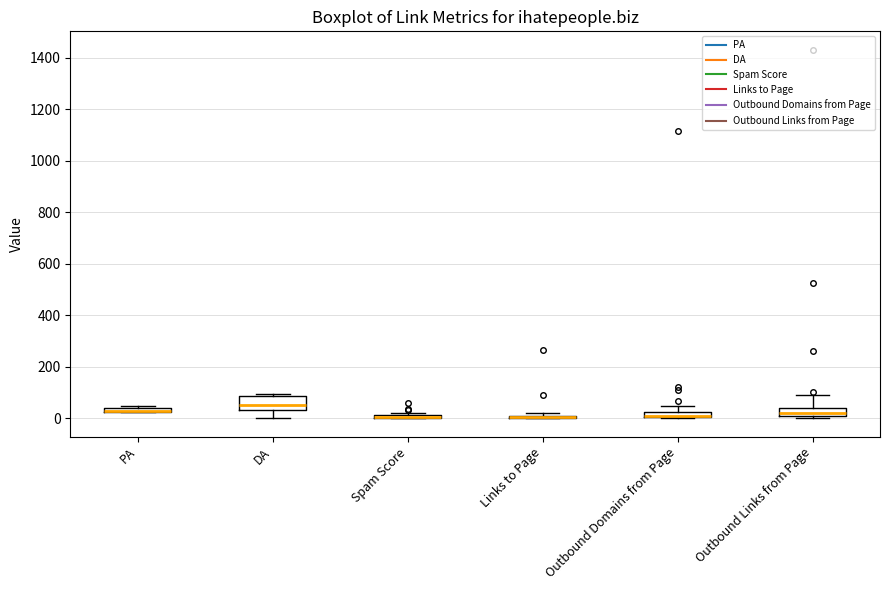

Where is the lower edge of the box for PA on the y-axis? The values are not printed on the chart, so give them approximately, as read against the axis.

20